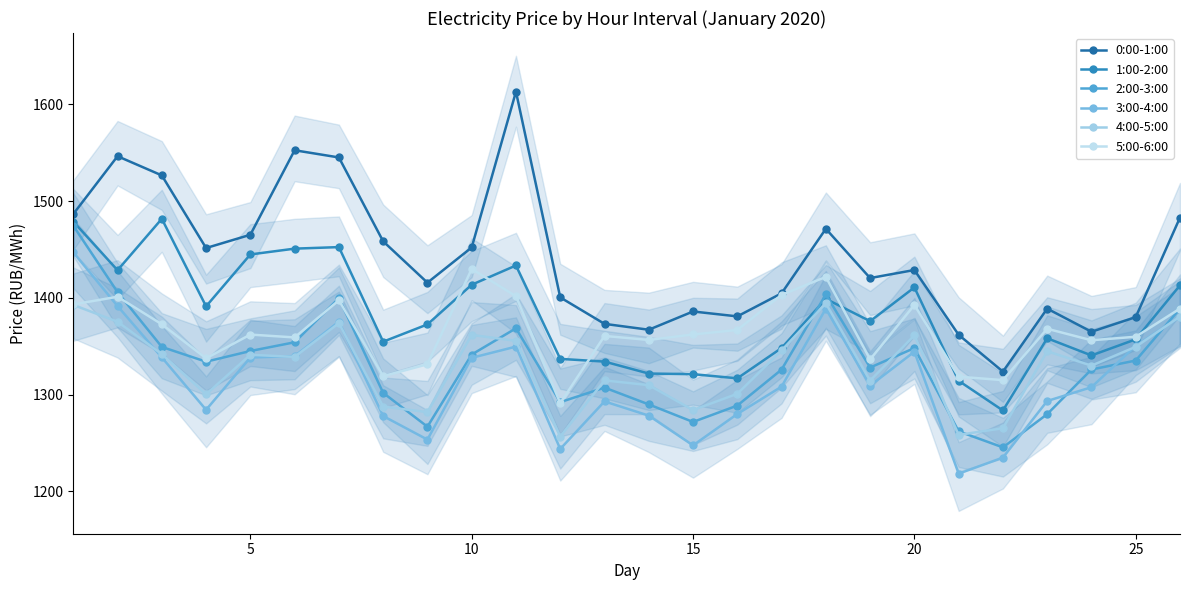

What is the approximate value of 4:00-5:00 at 17?

1394.4